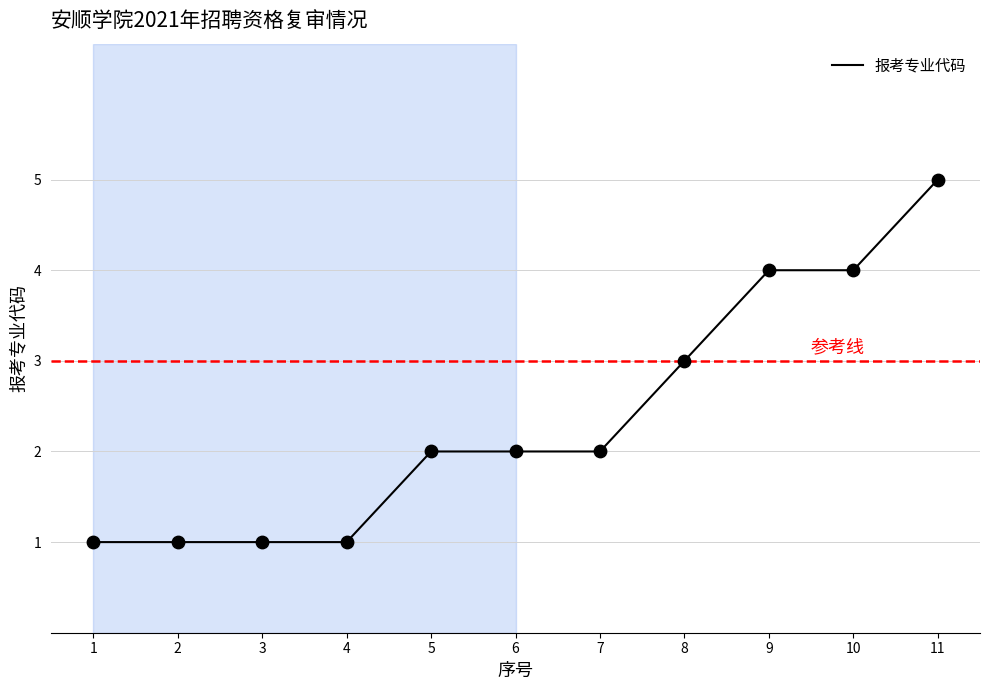

What is the change in value from 4 to 6?

+1